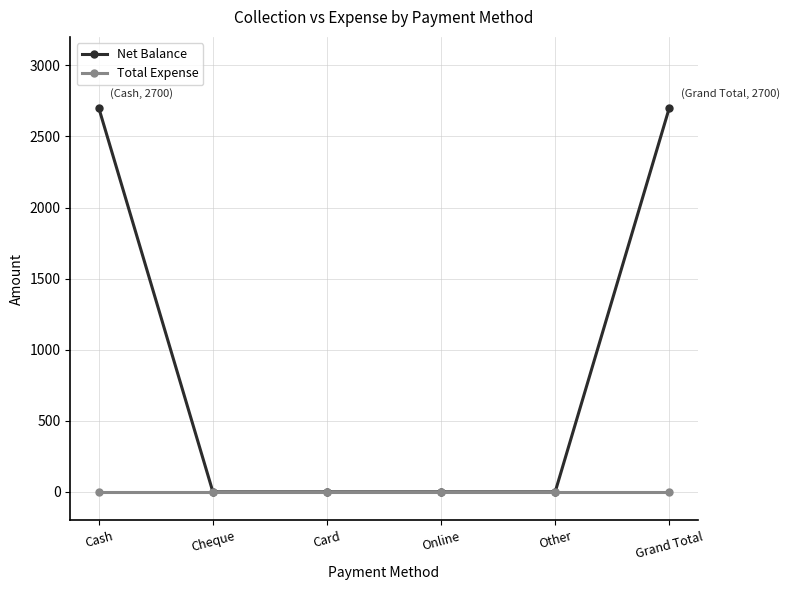

True or false: Net Balance has a value of 1120 at Card.

False